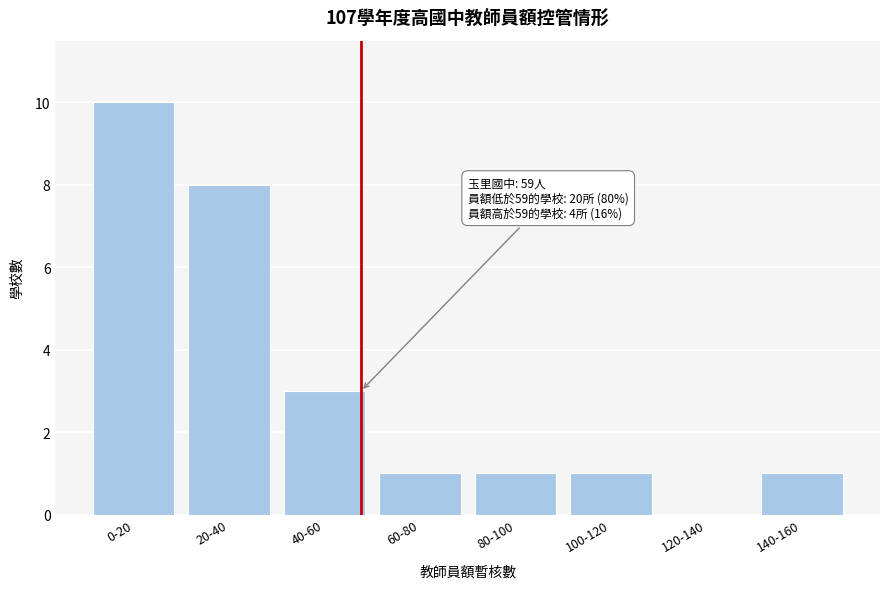

Reading left to right, extract all data points from this chart.

0-20=10	20-40=8	40-60=3	60-80=1	80-100=1	100-120=1	120-140=0	140-160=1